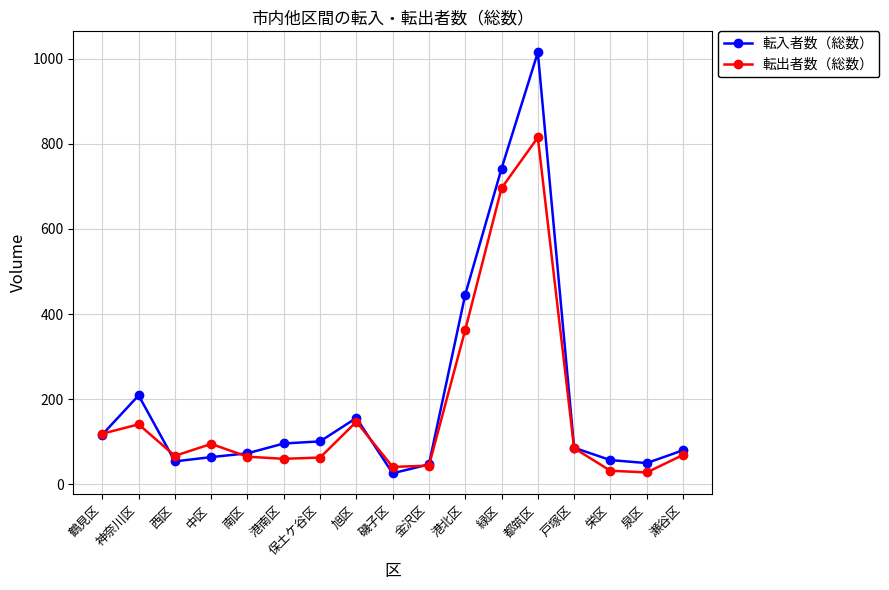

What is the value of the 転入者数（総数） point at the 13th from the left?

1015